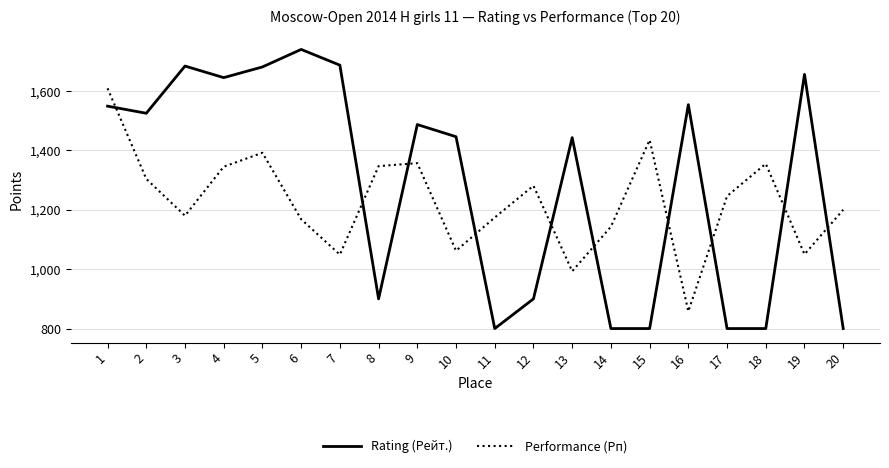

Where is the first local minimum for Performance (Рп)?

3